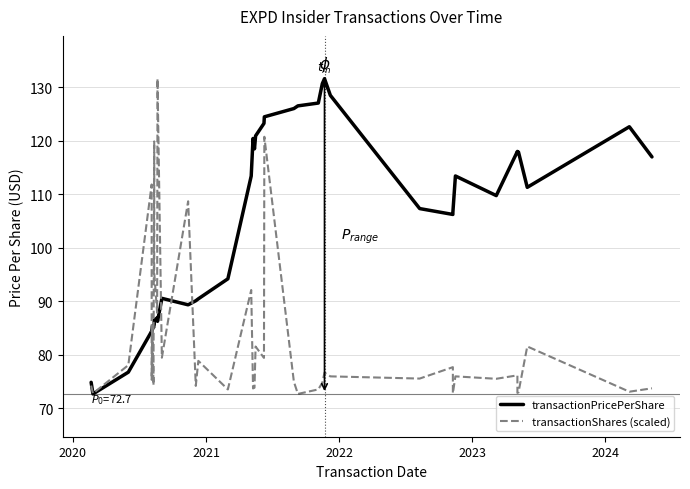

Is this an area chart (filled region under the line)?

No